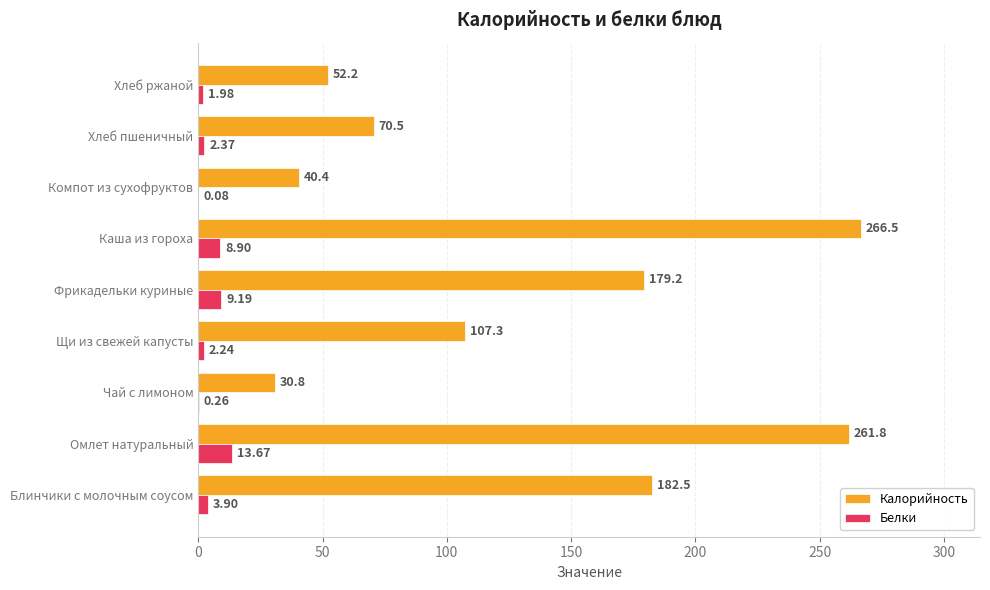

At which category is the sum across all series the highest?

Омлет натуральный